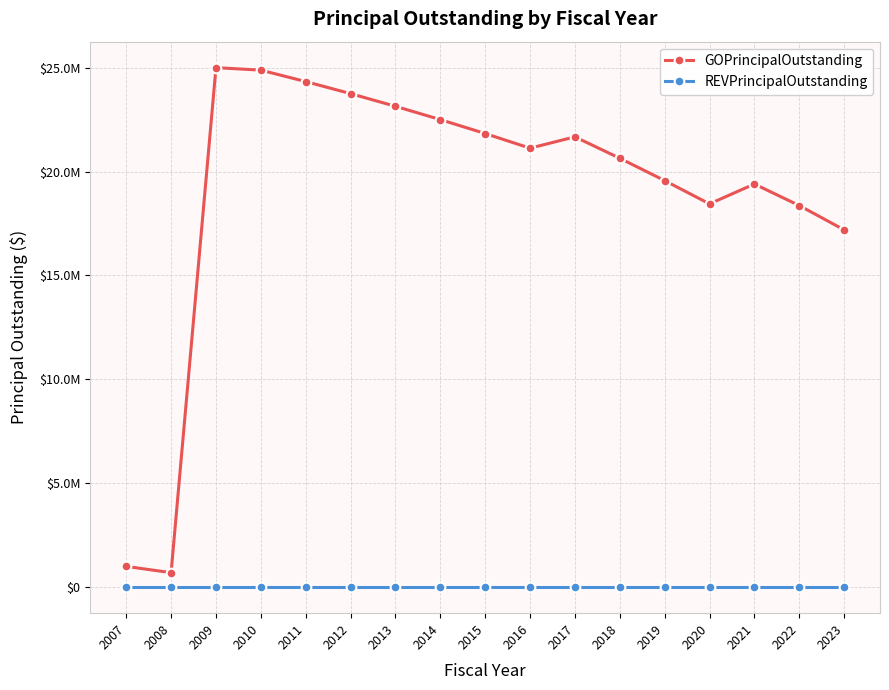

What are all the series names shown in the legend?

GOPrincipalOutstanding, REVPrincipalOutstanding